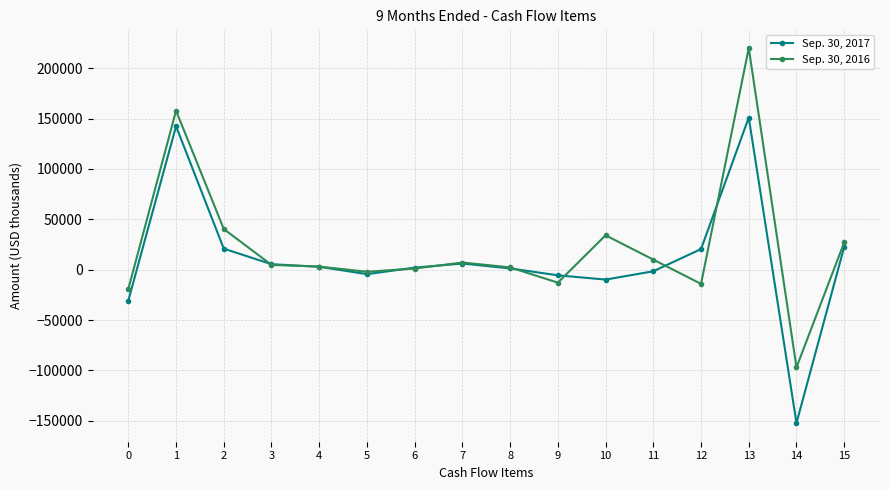

True or false: Sep. 30, 2017 has a value of -48061 at 0.

False